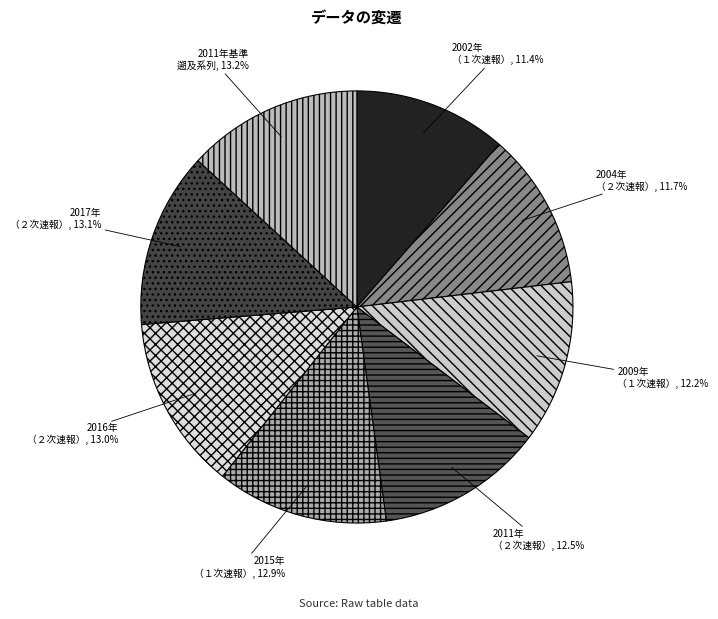

To the nearest percent, what is the difference between the largest and smallest slice percentages?

2%